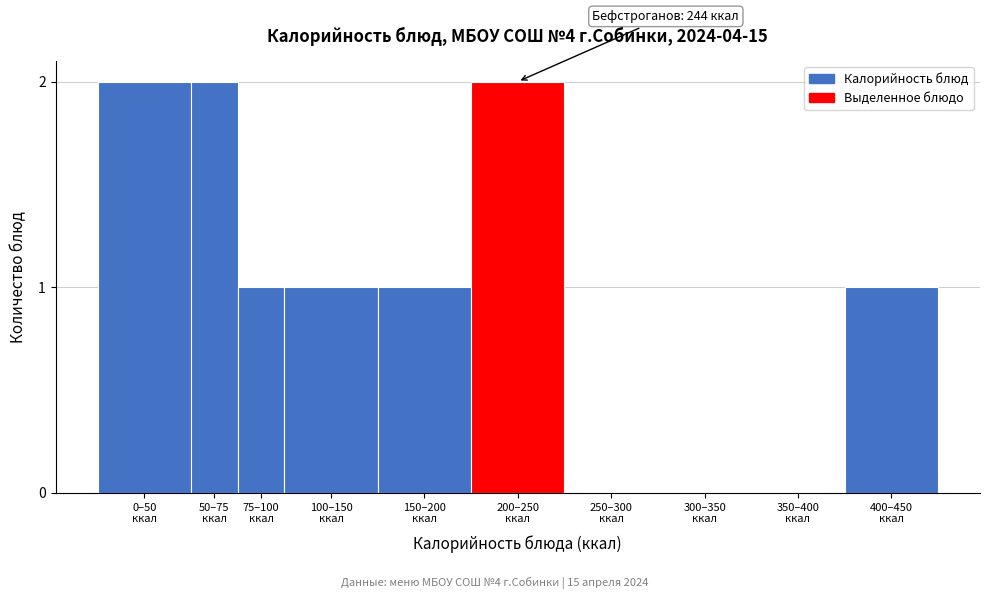

What is the sum of all values?

10